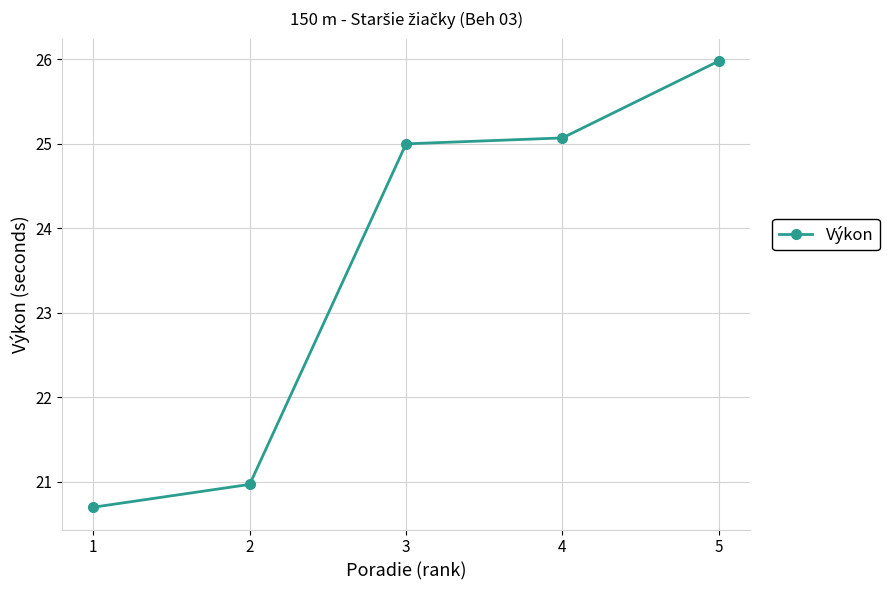

Is it true that the value at 2 is 21.0?

True